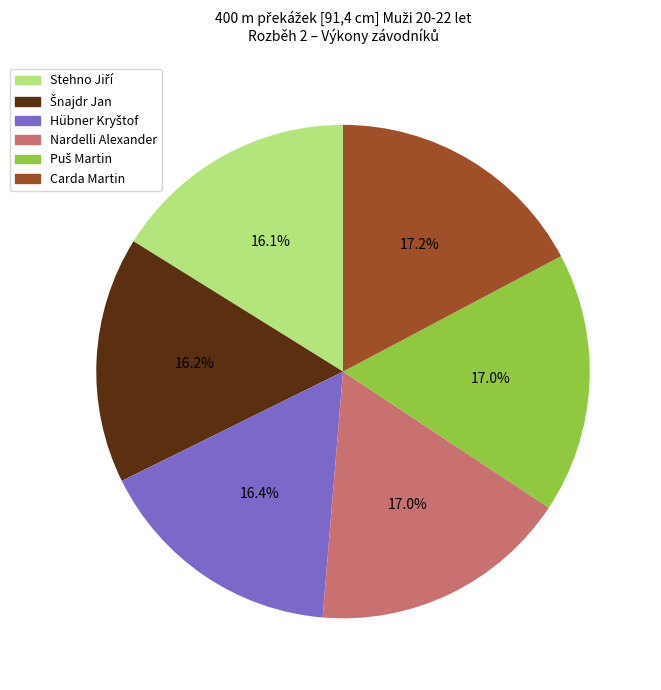

Approximately how many times larger is the value at Carda Martin compared to Nardelli Alexander?

1.0